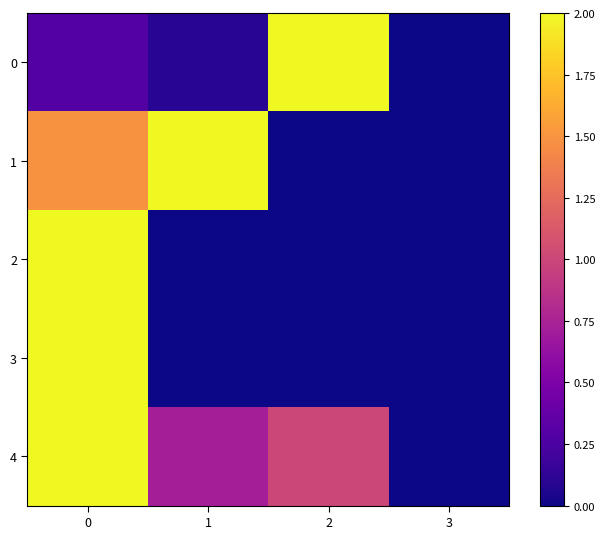

Reading left to right, list all the values displayed in this chart.

0: 0=0.3	1=0.1	2=2.0	3=0.0
1: 0=1.5	1=2.0	2=0.0	3=0.0
2: 0=2.0	1=0.0	2=0.0	3=0.0
3: 0=2.0	1=0.0	2=0.0	3=0.0
4: 0=2.0	1=0.7	2=1.0	3=0.0